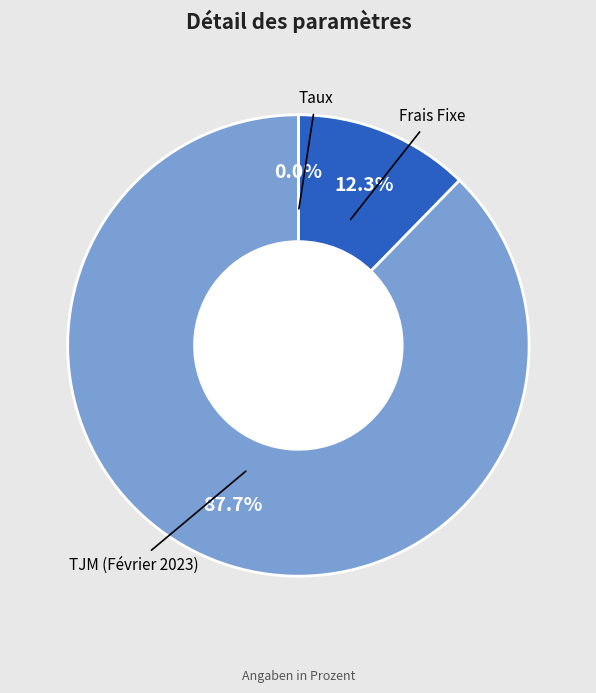

Is there any slice that represents more than half of the pie?

Yes